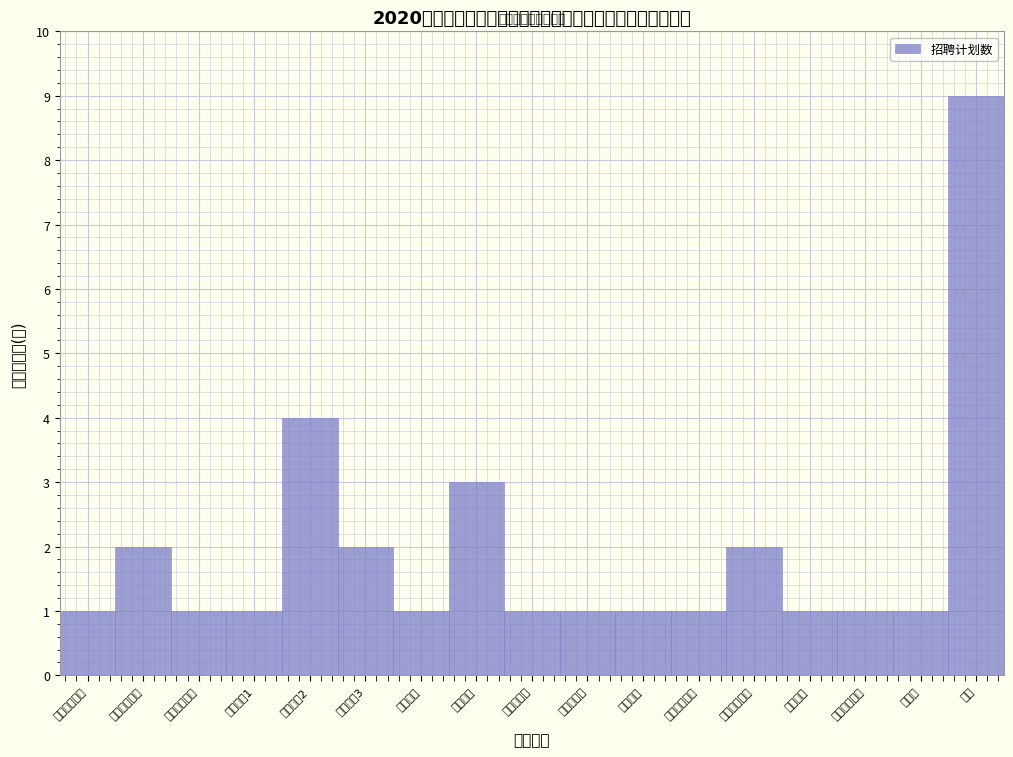

Reading right to left, transcribe all the data shown in this chart.

护士=9	助产士=1	病案统计人员=1	宣传专干=1	药剂科西药师=2	检验科检验师=1	麻醉医生=1	口腔科医生=1	妇产科医生=1	外科医生=3	骨科医生=1	内科医生3=2	内科医生2=4	内科医生1=1	放射诊断医生=1	急诊外科医生=2	急诊内科医生=1